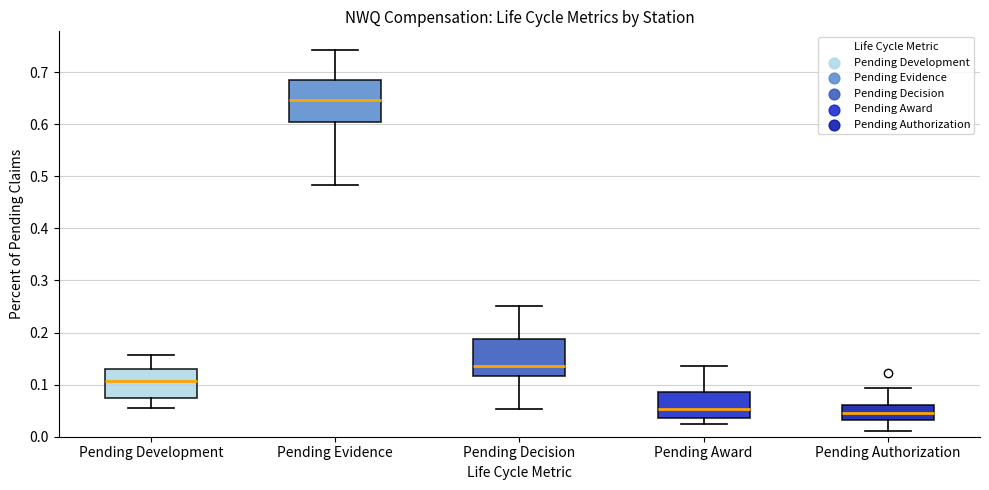

Where does the upper whisker of the box for Pending Evidence end on the y-axis? The values are not printed on the chart, so give them approximately, as read against the axis.

0.74